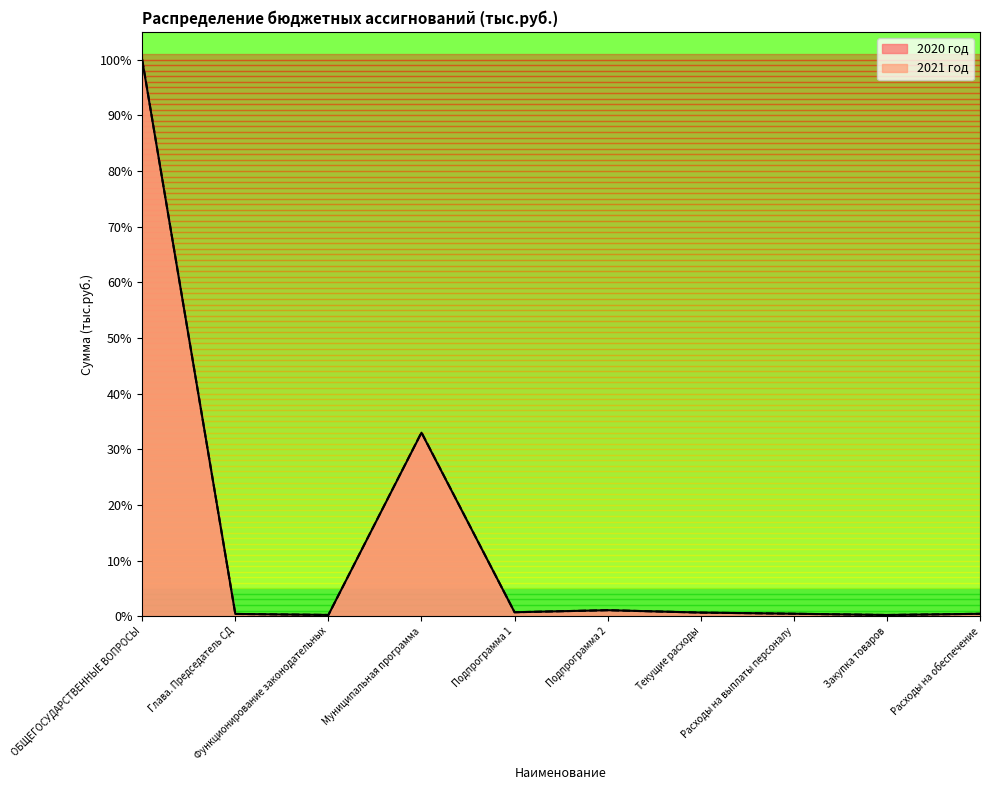

In 2021 год, how many points are lower than both neighbors (excluding endpoints)?

3